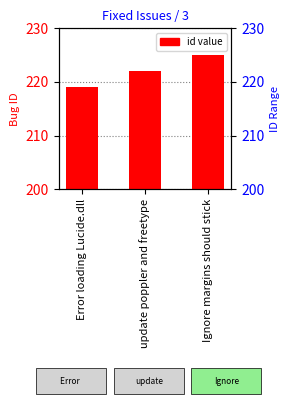

Rank the categories by value from highest to lowest.

Ignore margins should stick, update poppler and freetype, Error loading Lucide.dll